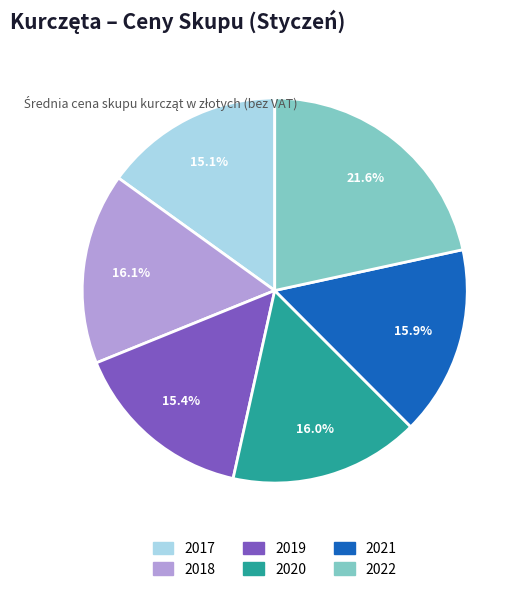

Does any single category account for the majority?

No